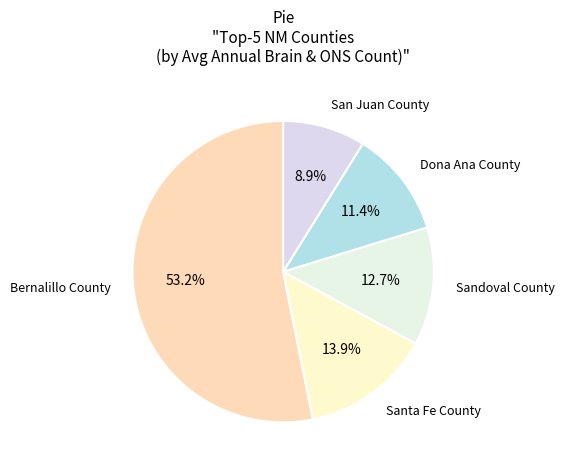

What percentage do Santa Fe County and Sandoval County together represent?

26.6%